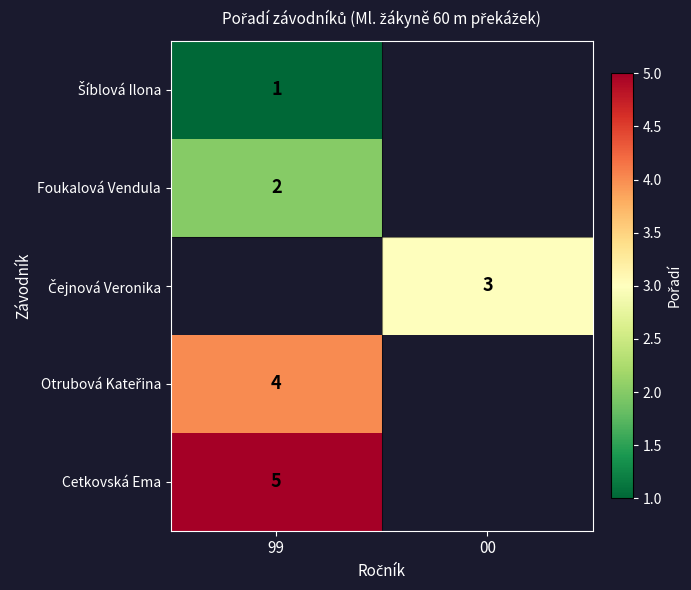

The value of Cetkovská Ema at 99 is 7. True or false?

False